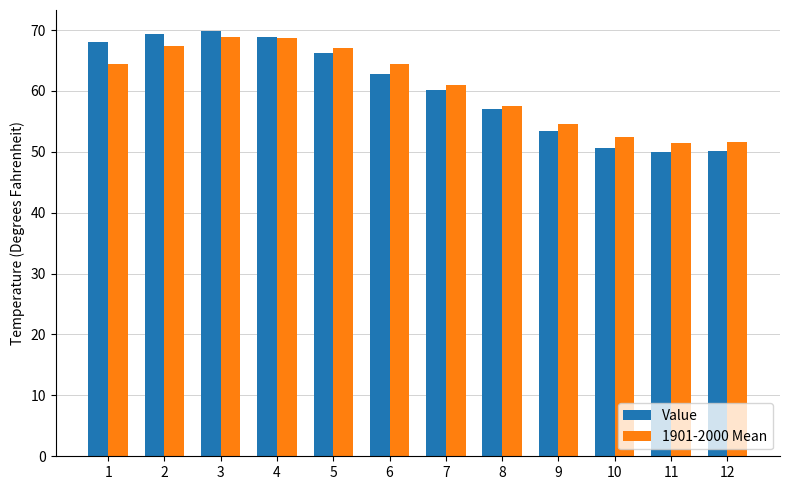

What is the smallest value displayed?

49.9